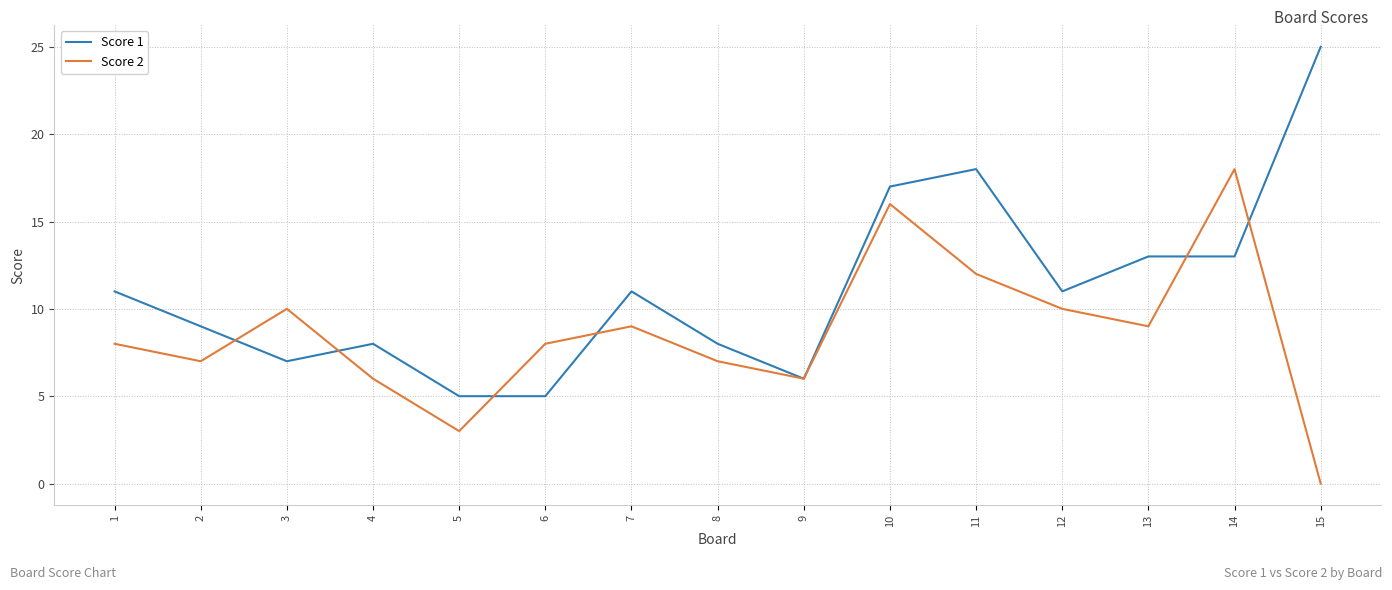

What is the lowest value of the Score 1 series?

5